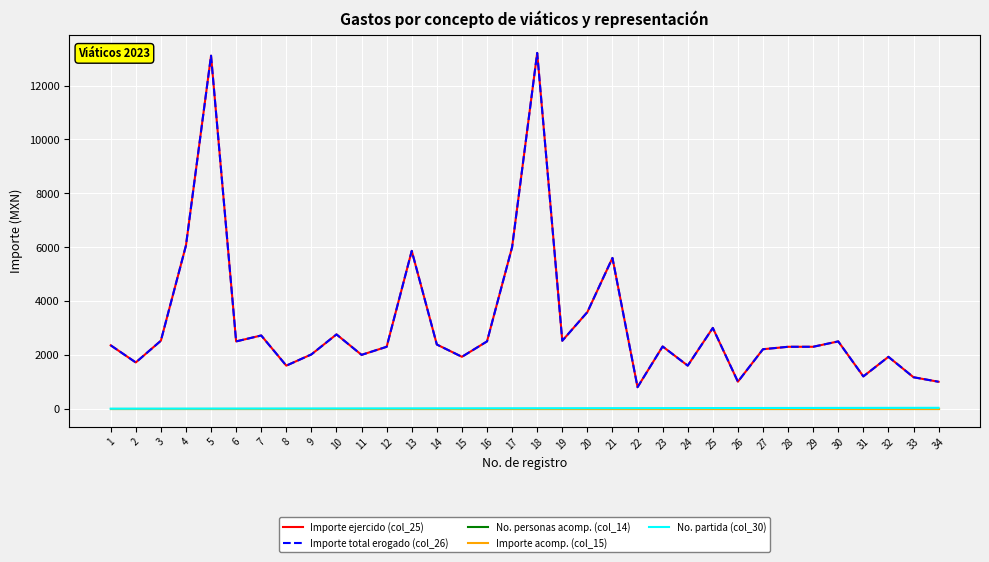

How many lines are shown in the chart?

5